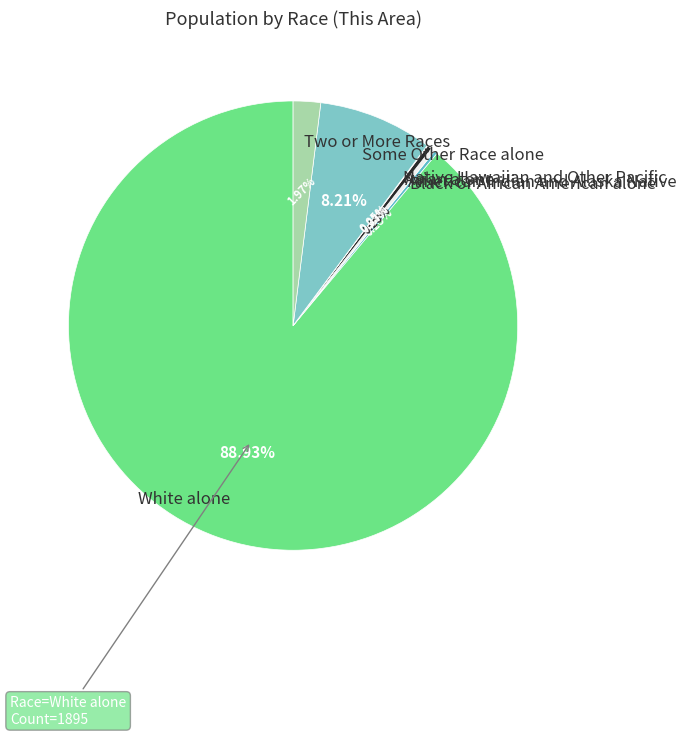

Combined, do Two or More Races and American Indian and Alaska Native account for over 50%?

No